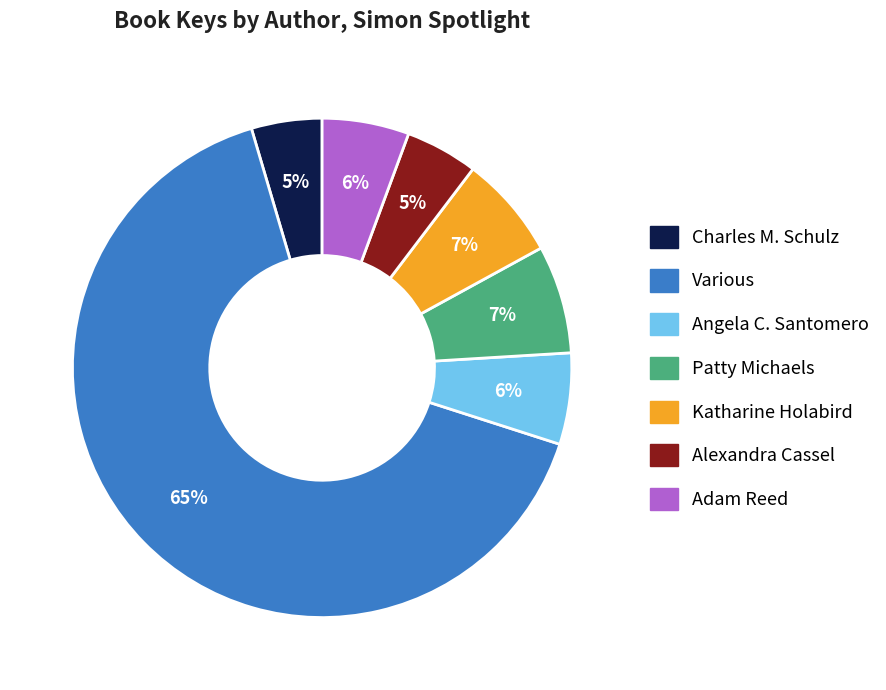

How many slices are in this pie chart?

7